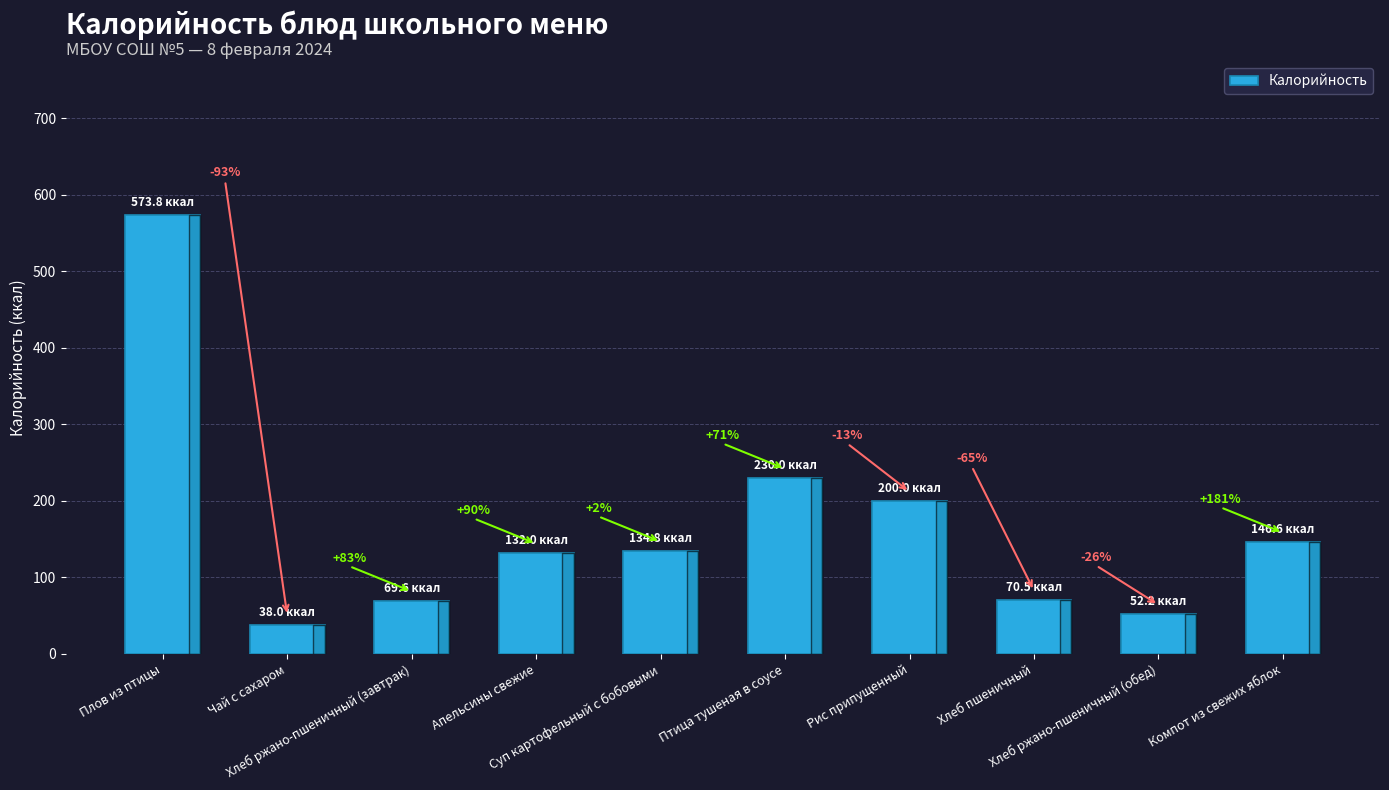

What is the sum of all values?

1647.4